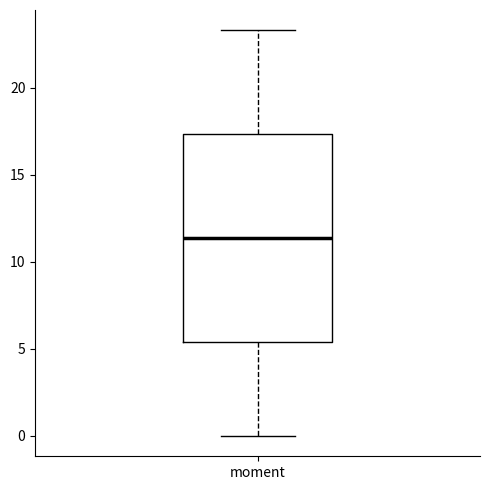

Read this box plot against the y-axis: the position of the median line, the range covered by the box, and the ends of both whiskers. The values are not printed on the chart, so give them approximately, as read against the axis.

median 11.5, box 5.5 to 17.5, whiskers 0.0 to 23.5